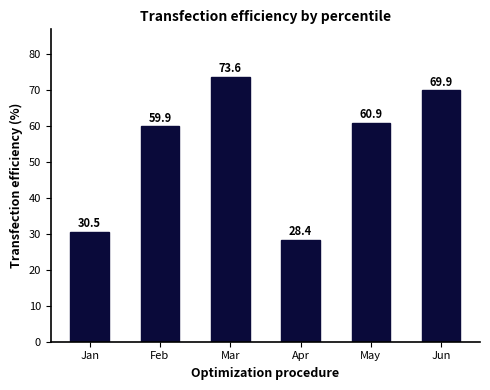

Which category has the lowest value across all series?

Apr